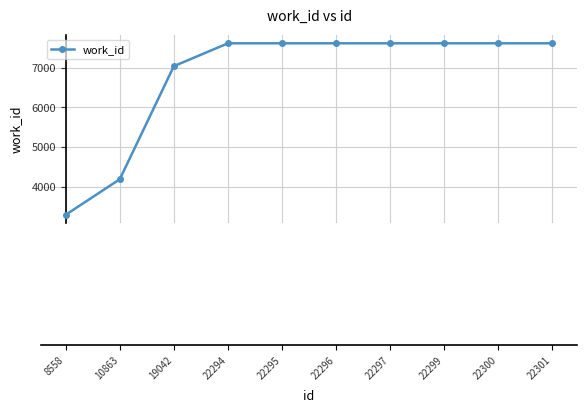

How many categories are shown in the chart?

10